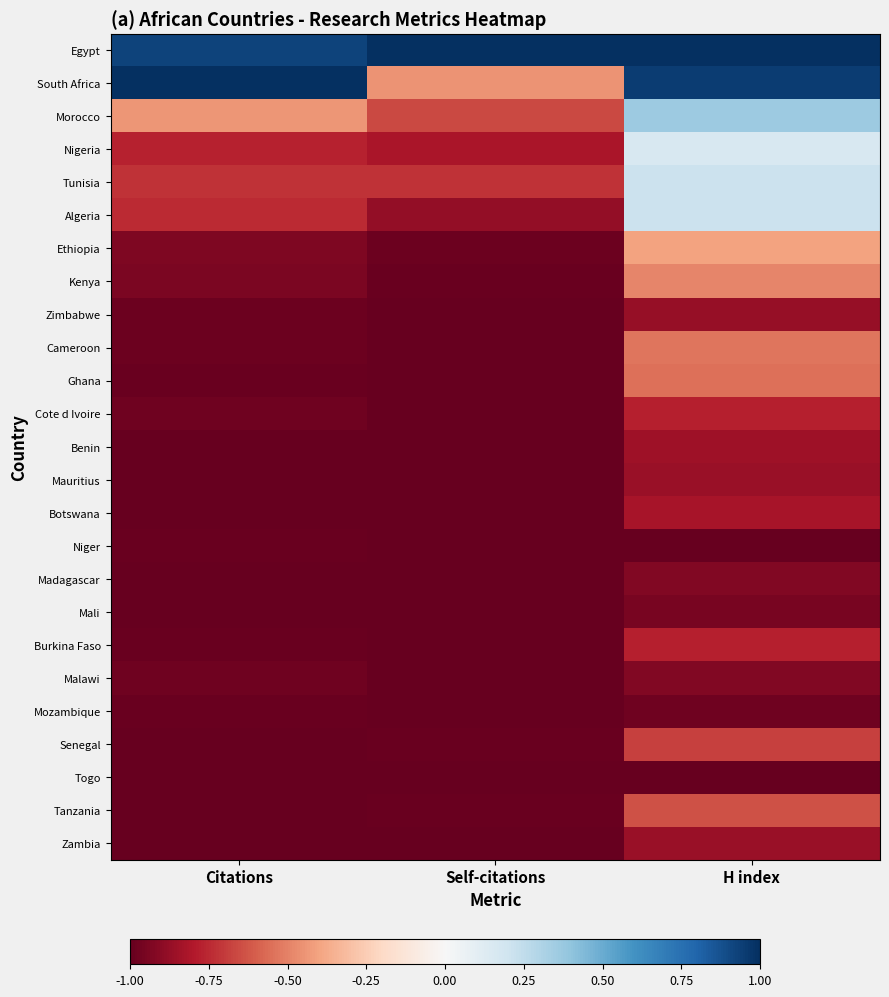

At Self-citations, list the series in order from largest to smallest.

Egypt, South Africa, Morocco, Tunisia, Nigeria, Algeria, Ethiopia, Senegal, Kenya, Tanzania, Zimbabwe, Cameroon, Ghana, Mauritius, Cote d Ivoire, Burkina Faso, Mali, Mozambique, Togo, Benin, Botswana, Niger, Madagascar, Malawi, Zambia